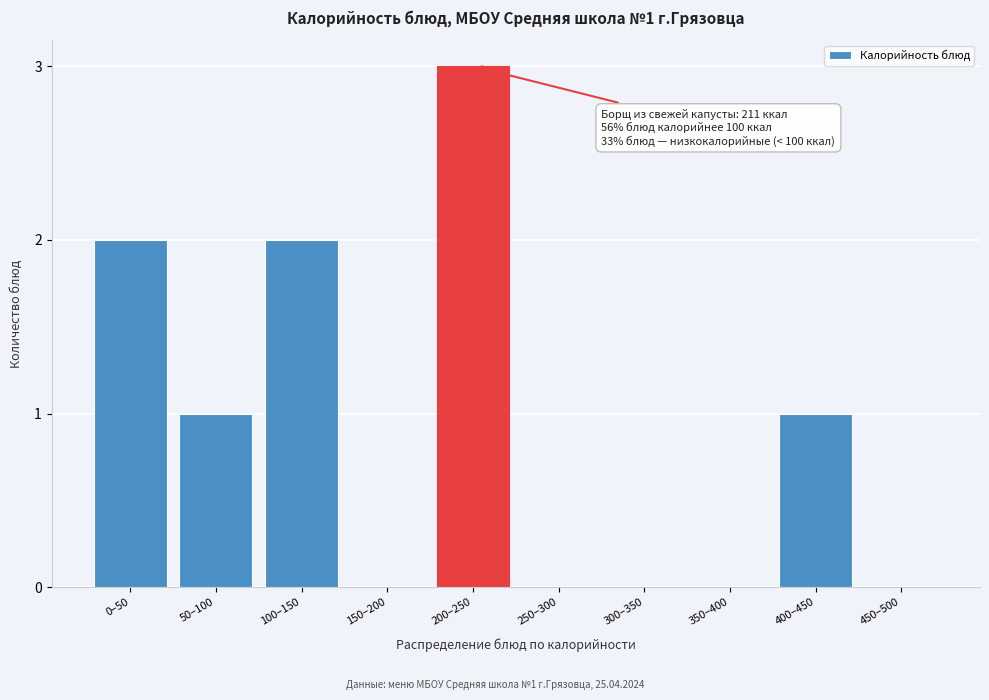

Reading left to right, what are all the values shown in this chart?

0–50=2	50–100=1	100–150=2	150–200=0	200–250=3	250–300=0	300–350=0	350–400=0	400–450=1	450–500=0